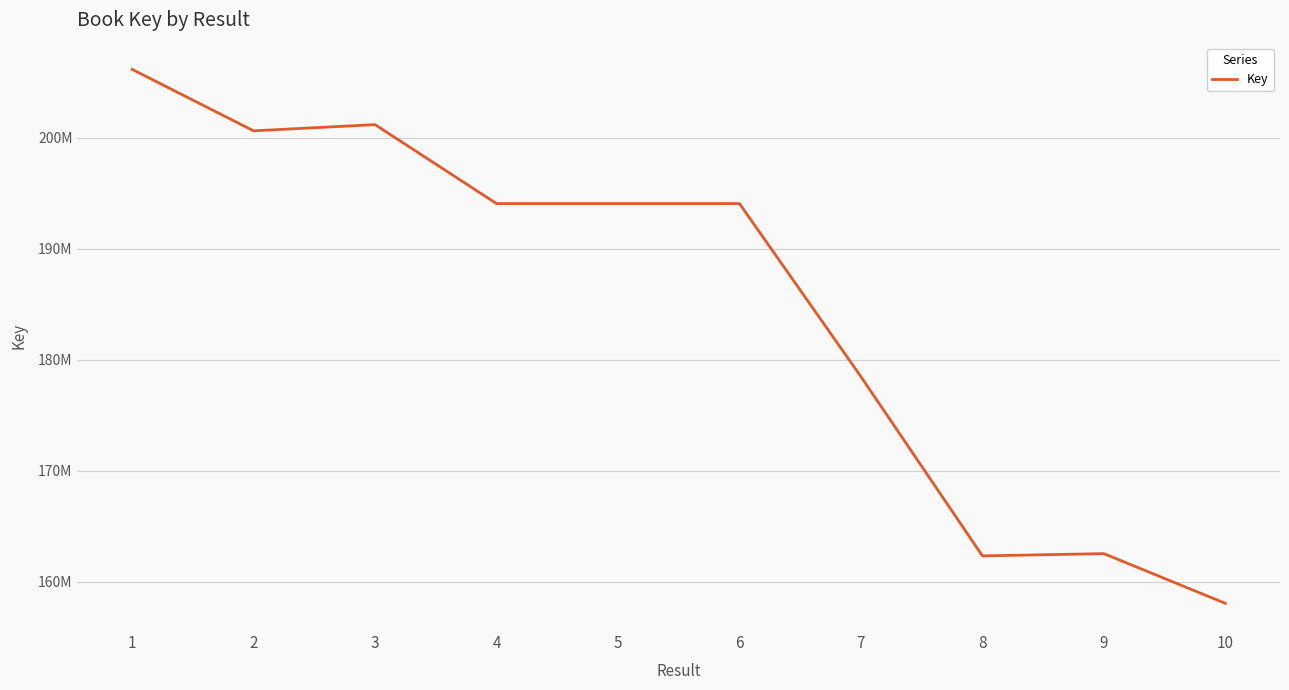

What is the sum of the values at 3 and 2?

401762041